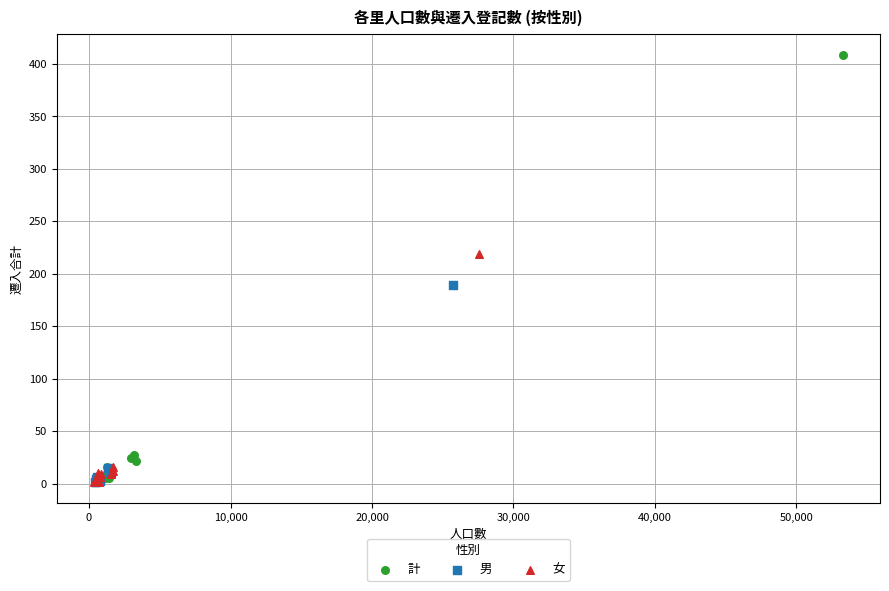

Which series has the widest spread of Y values?

計